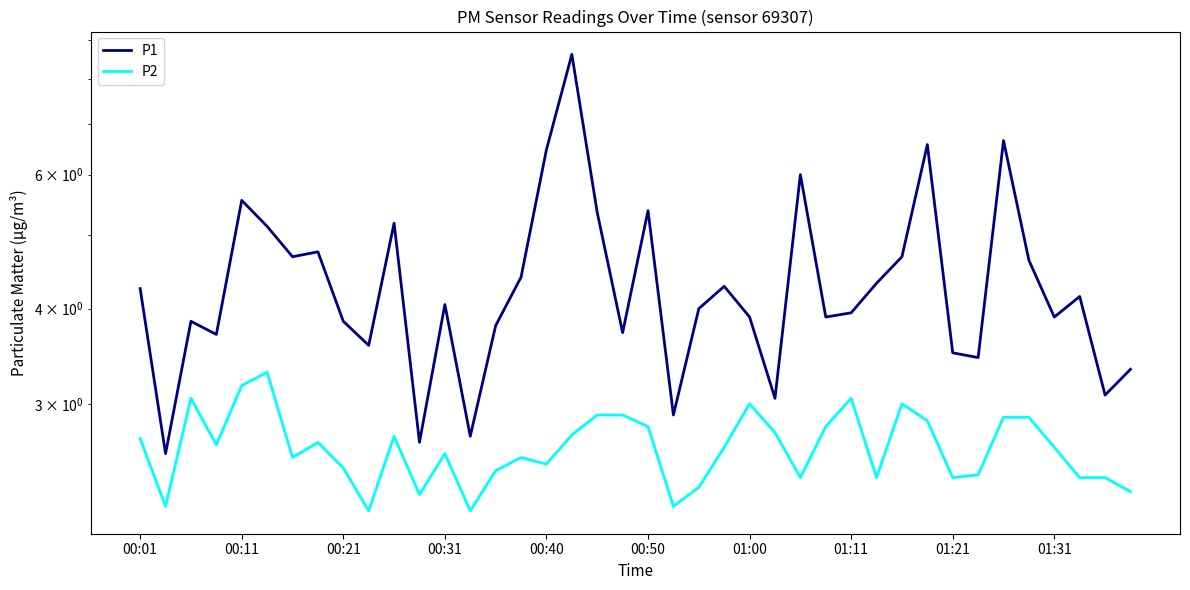

At which category is the sum across all series the highest?

17